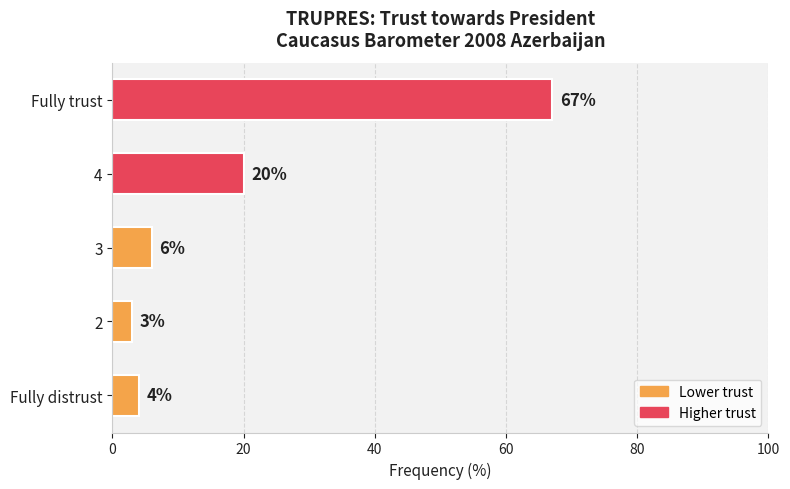

Where is the data nearest to the value 35?

4